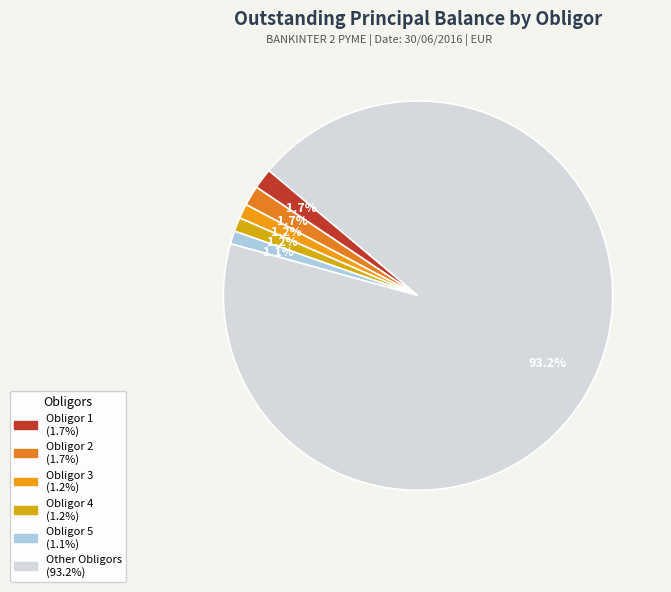

Which category has the biggest portion of the pie?

Other Obligors